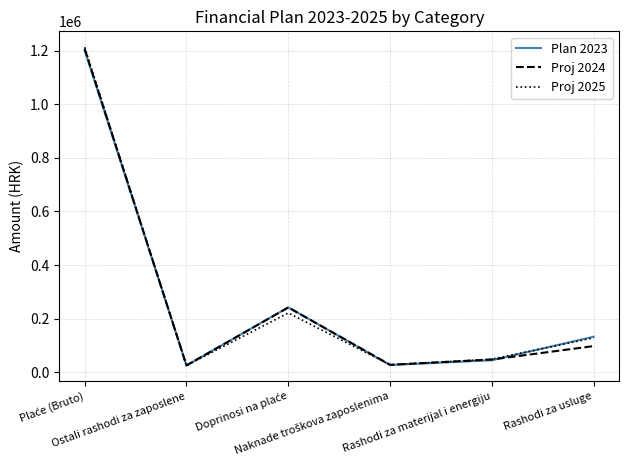

What is the minimum value for Plan 2023?

25217